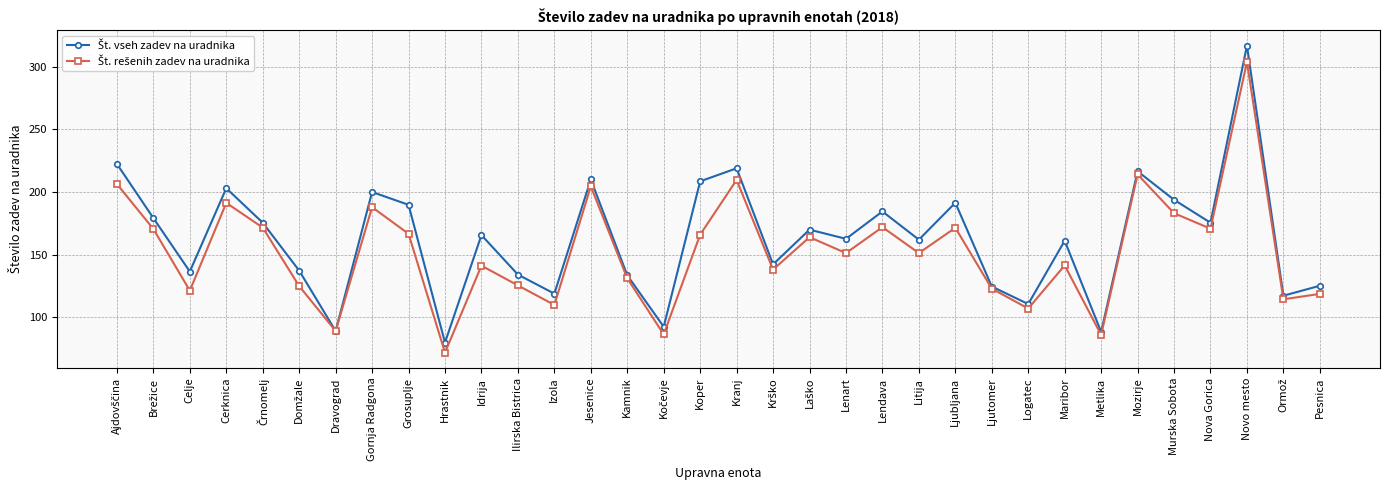

At which category is the sum across all series the highest?

Novo mesto